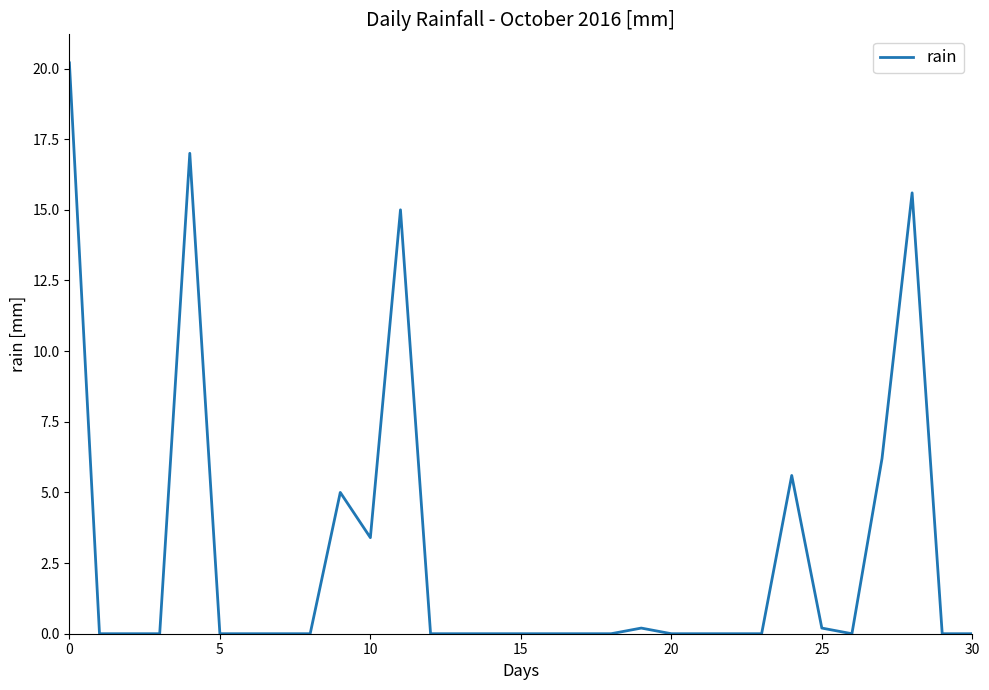

Is this an area chart (filled region under the line)?

No